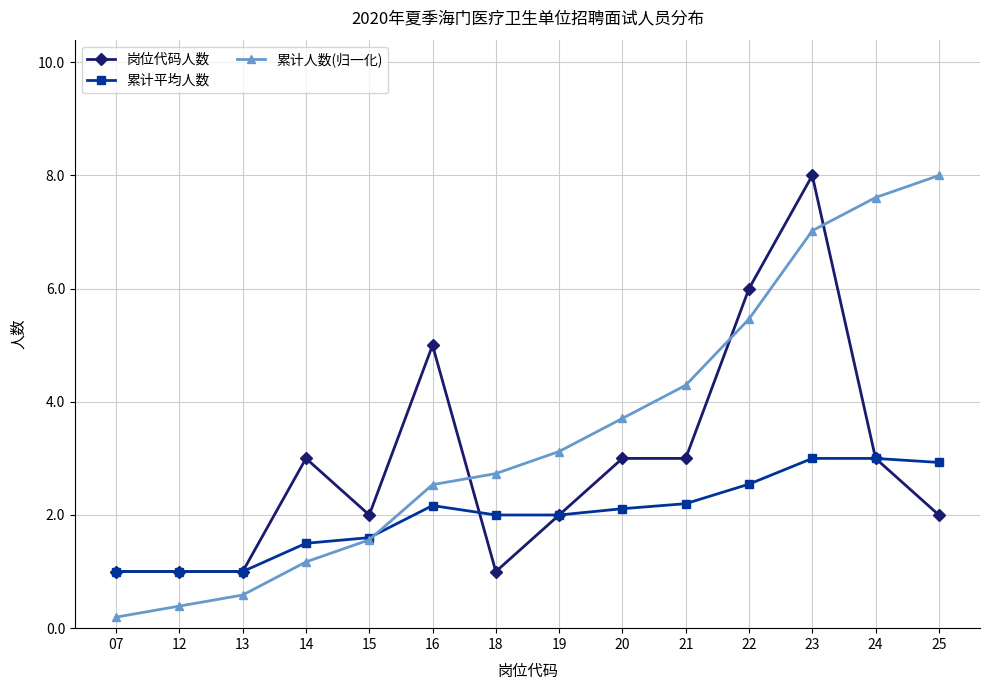

What is the total value across all series at 19?

7.1